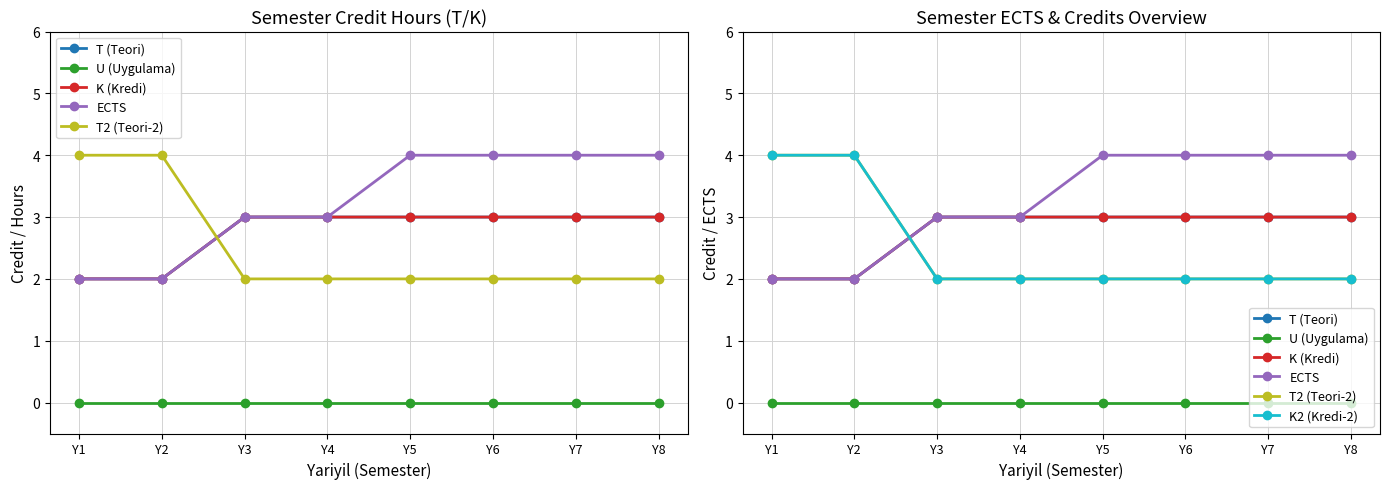

What is the total value across all series at Y3?

13